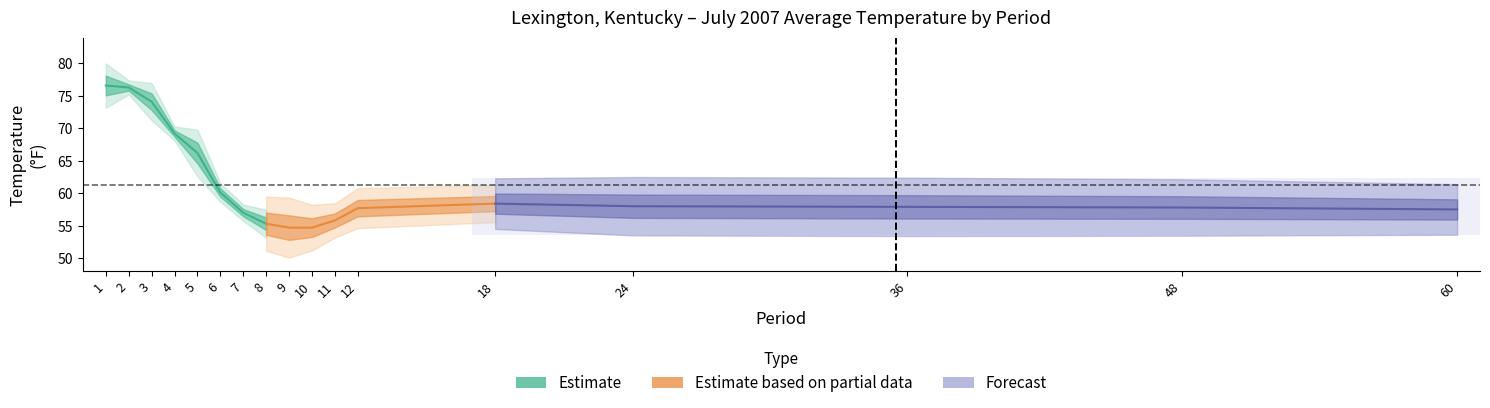

The Departure series shows 0.3 at 12. True or false?

False